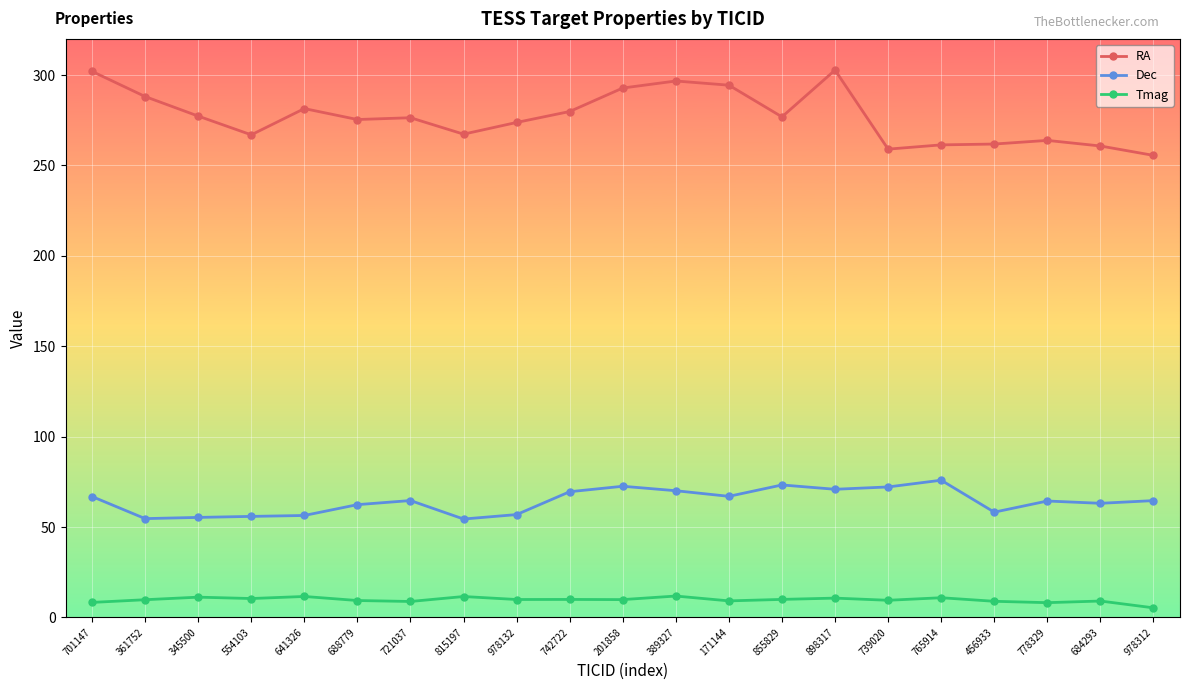

How many distinct data groups are displayed?

3